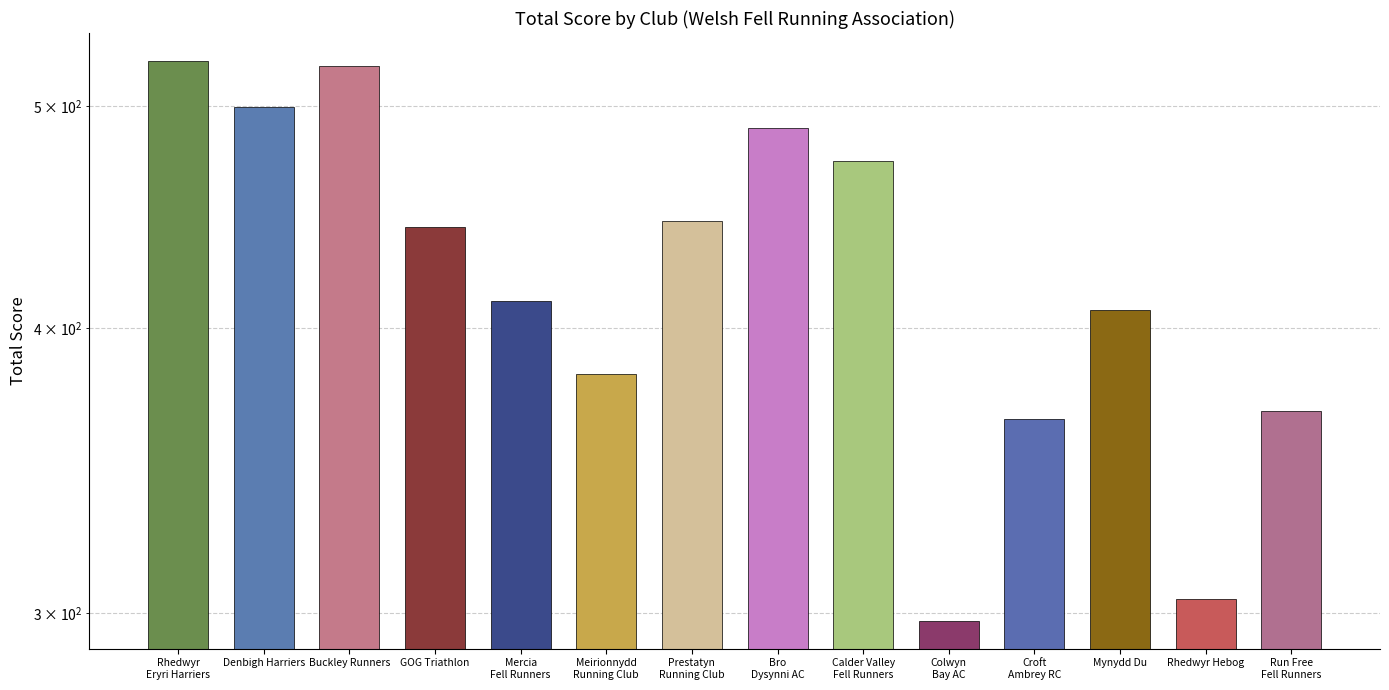

What is the sum of all values?

5929.9